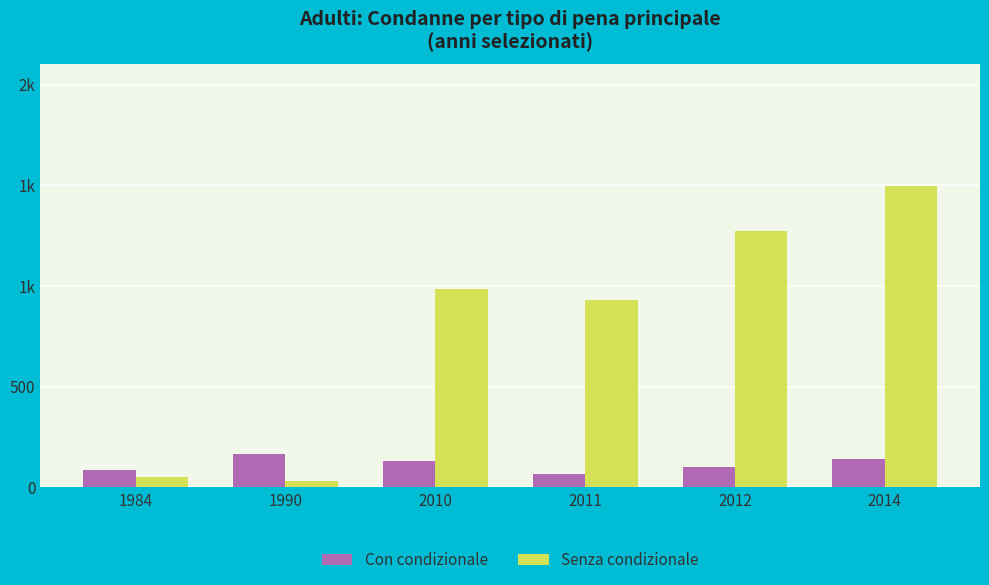

The Con condizionale series shows 32 at 2014. True or false?

False